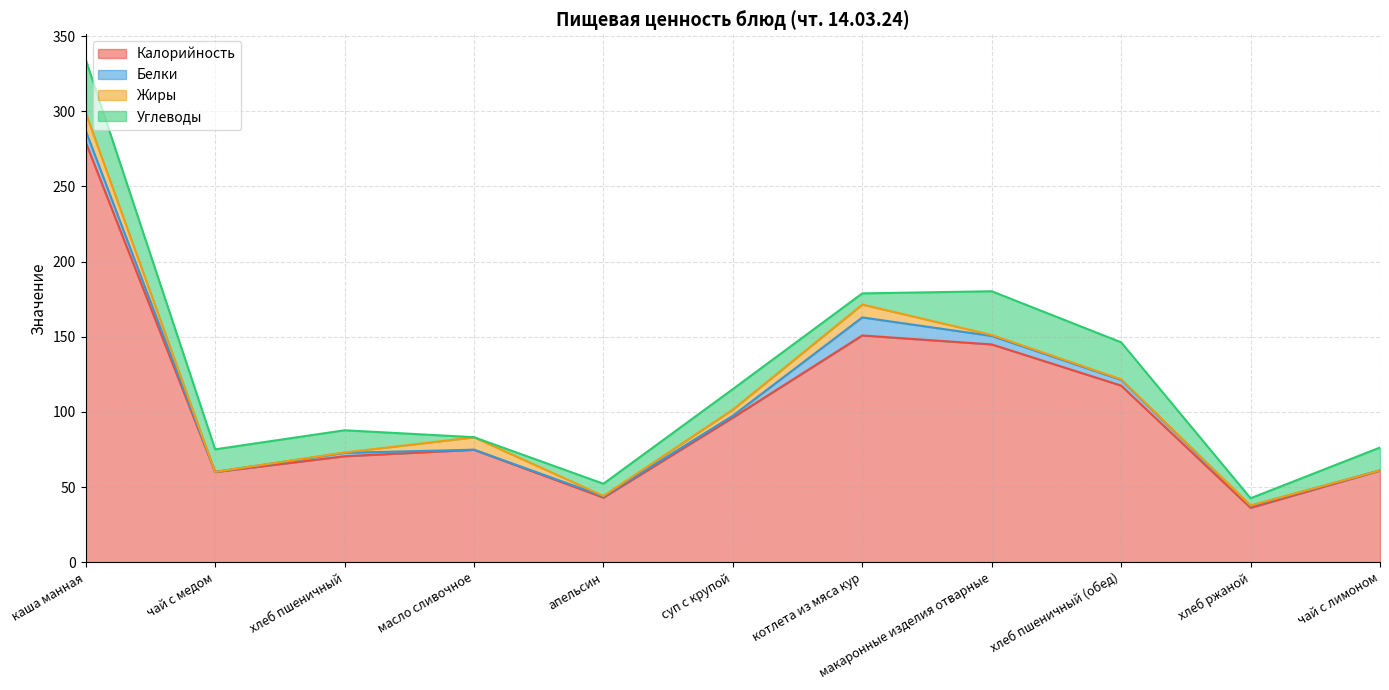

Is the value of Углеводы at макаронные изделия отварные greater than the value of Калорийность at масло сливочное?

No